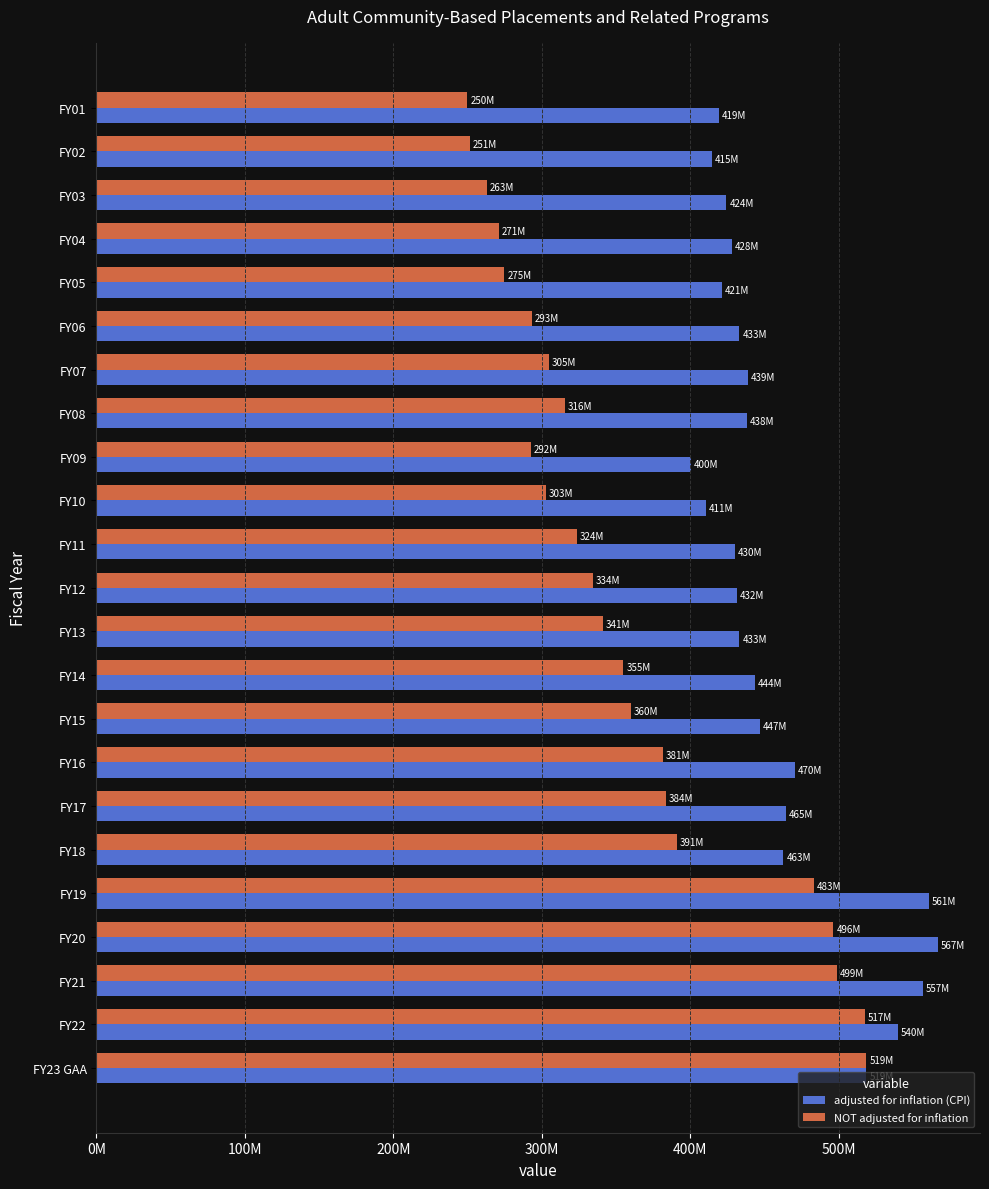

Reading left to right, extract all data points from this chart.

adjusted for inflation (CPI): 518651841	539852323	556622103	566762909	560519351	462694291	464560568	470192612	446807502	443643974	433021542	431567717	430248513	410536483	400182169	437938295	438884367	433078739	421203262	427972610	424269806	414623025	419205727
NOT adjusted for inflation: 518651841	517465641	498597324	496320275	483215614	390780579	383754252	381312663	359956369	354868606	341064964	334285802	323755801	302913735	292395884	315563248	304932778	293277097	274852252	271123510	262976982	251457974	249813678